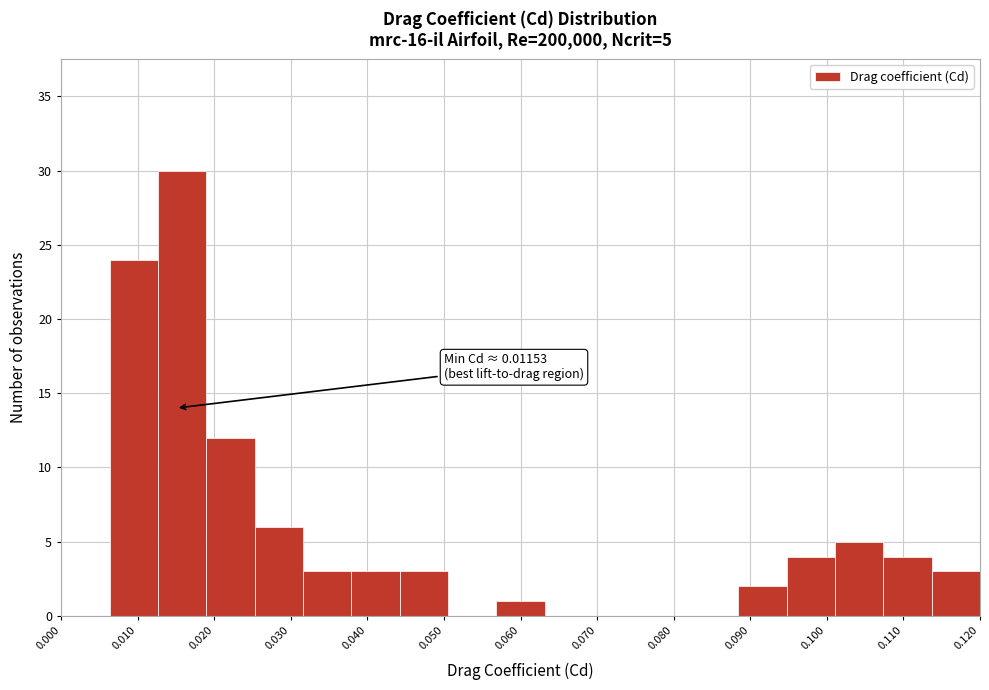

Which range on the x-axis has the tallest bar?

0.013 to 0.019